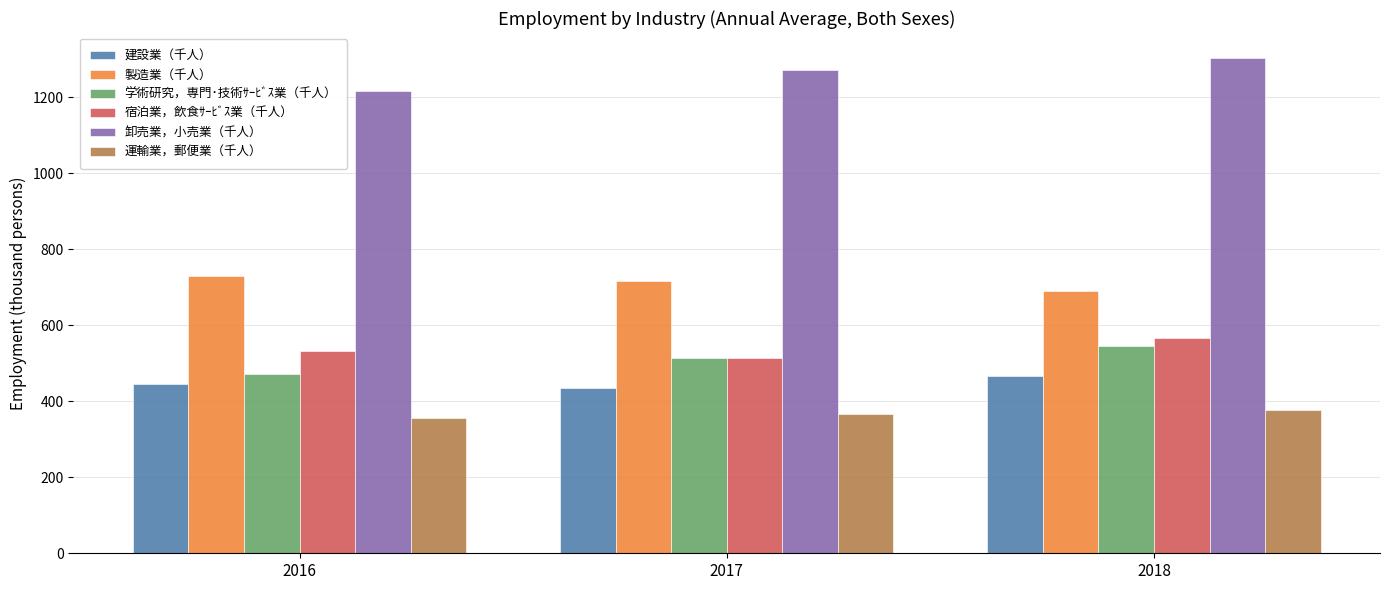

How many data points does each series have?

3